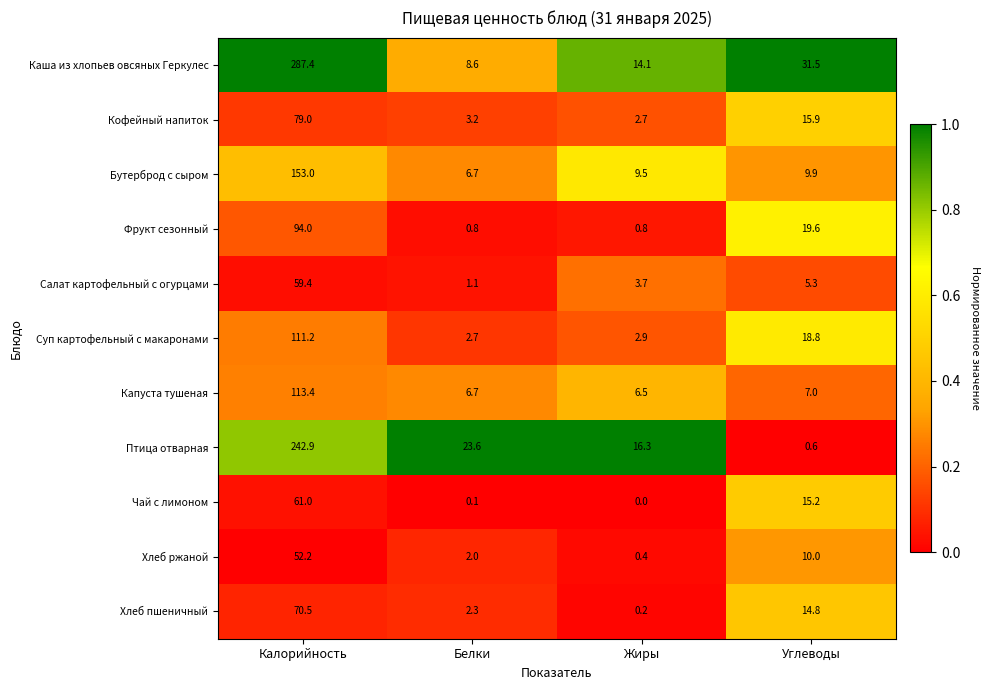

Is the value of Суп картофельный с макаронами at Калорийность greater than the value of Бутерброд с сыром at Калорийность?

No